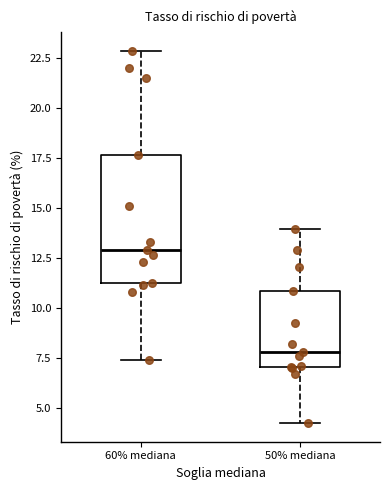

Reading left to right, read every box against the y-axis: the position of its median line, the range the box covers, and the ends of its whiskers. The values are not printed on the chart, so give them approximately, as read against the axis.

60% mediana: median 13.0, box 11.5 to 17.5, whiskers 7.5 to 23.0
50% mediana: median 8.0, box 7.0 to 11.0, whiskers 4.0 to 14.0